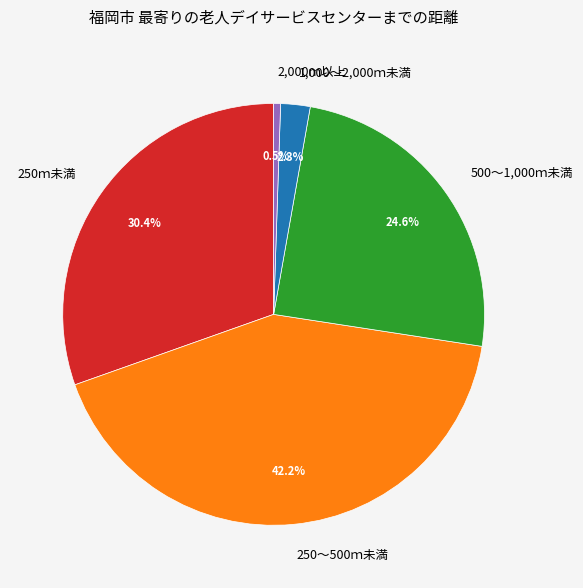

To the nearest percent, what portion does 250～500ｍ未満 represent?

42%